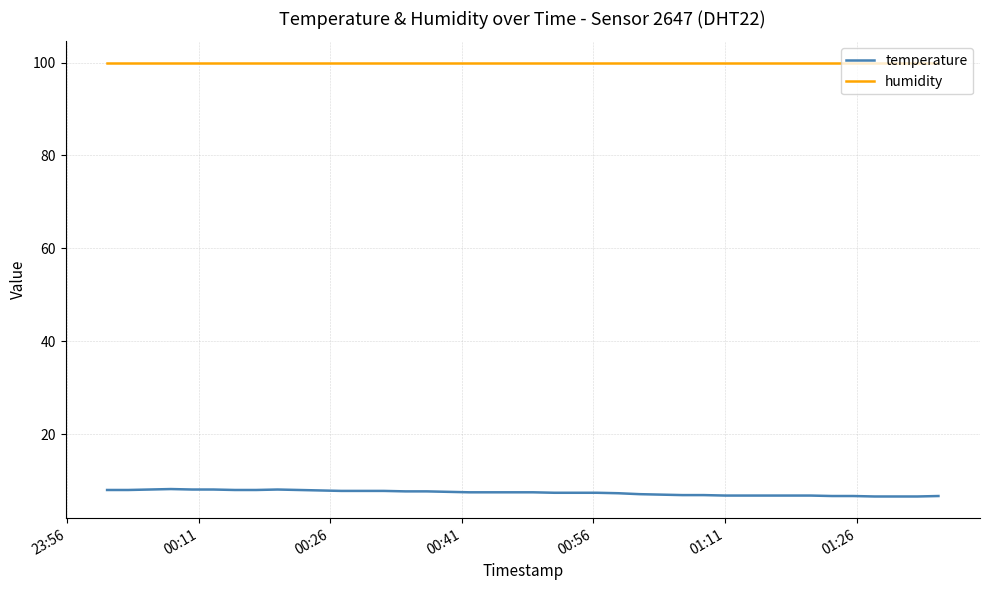

What is the average value of the humidity series?

99.9